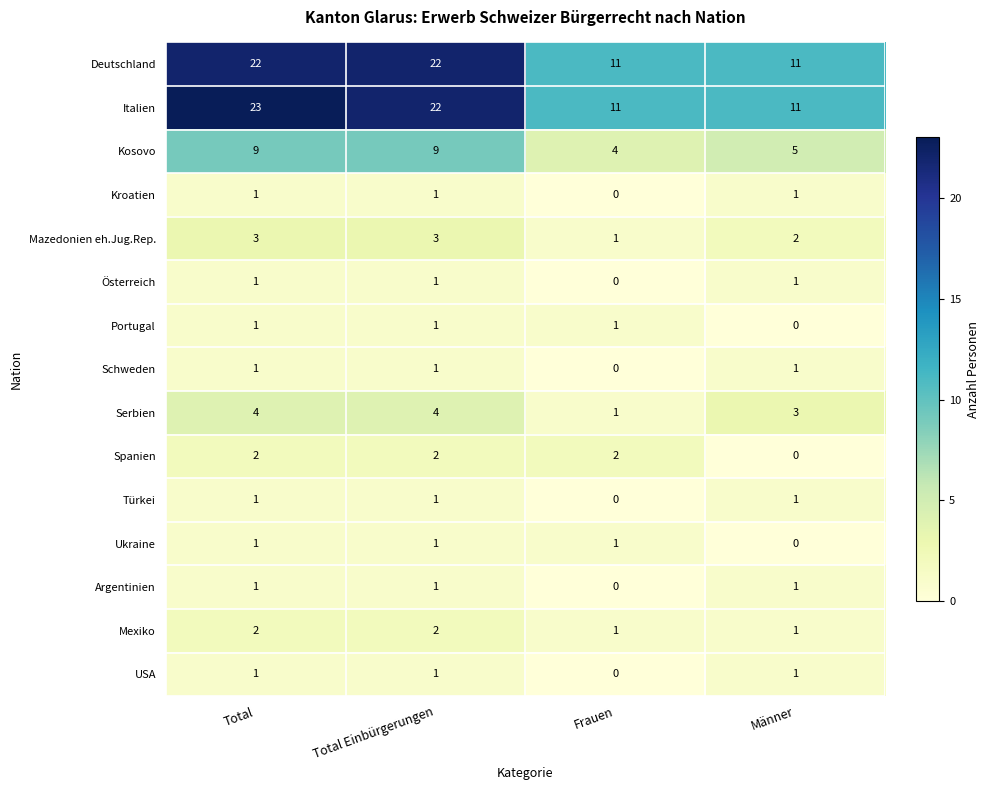

What is the spread (max minus min) of values at Total?

22